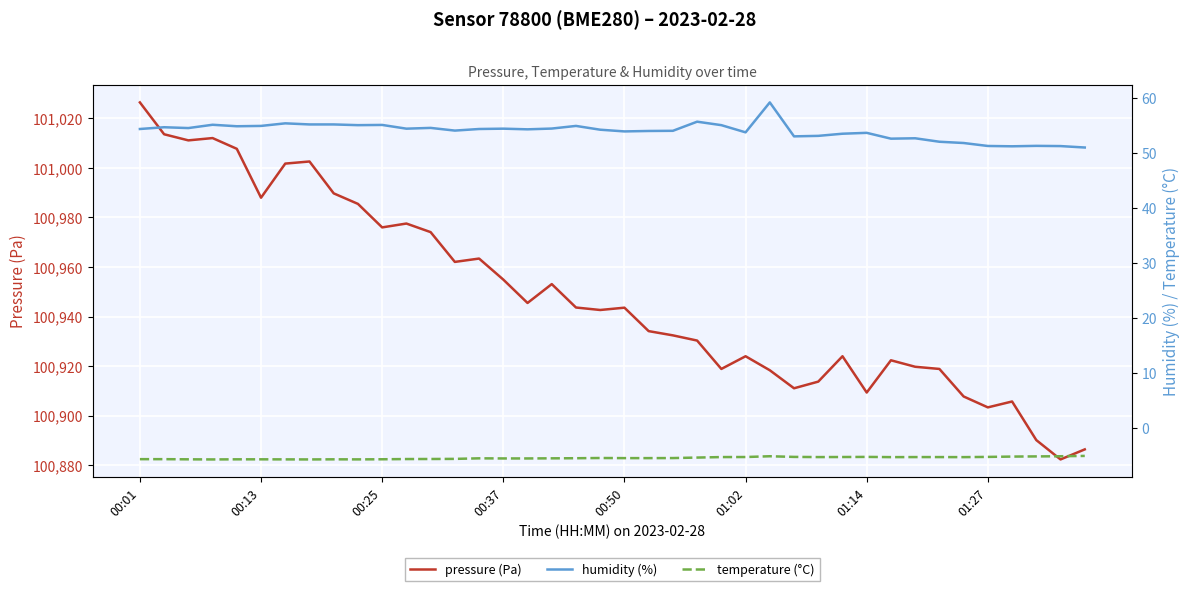

What is the total value across all series at 12?

101023.0